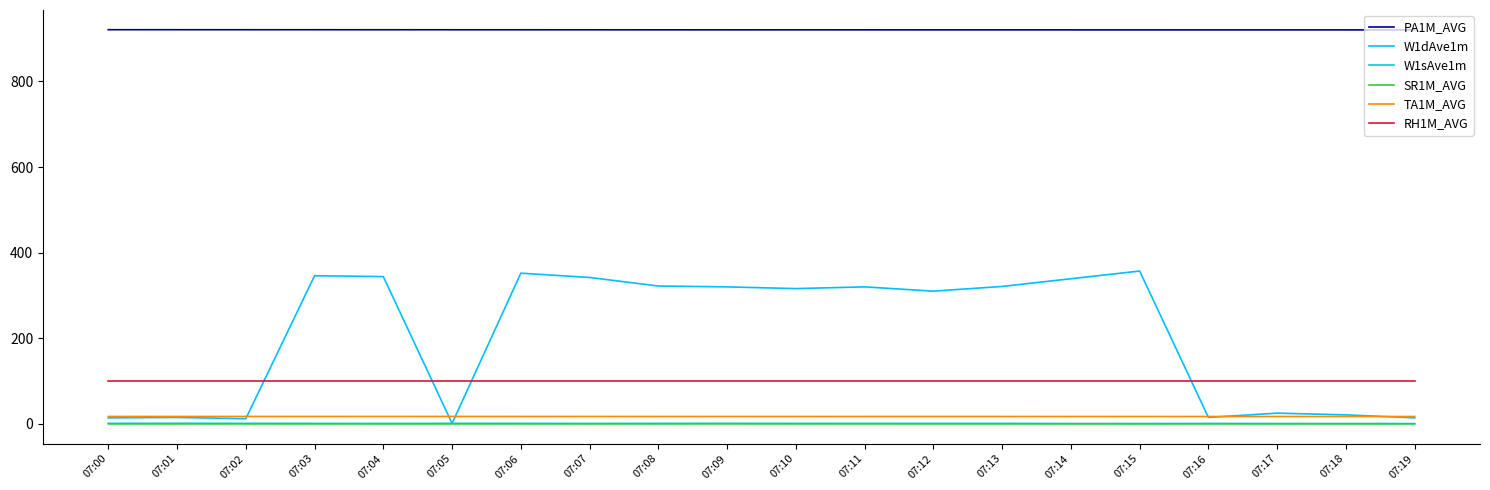

What is the greatest value displayed?

920.8